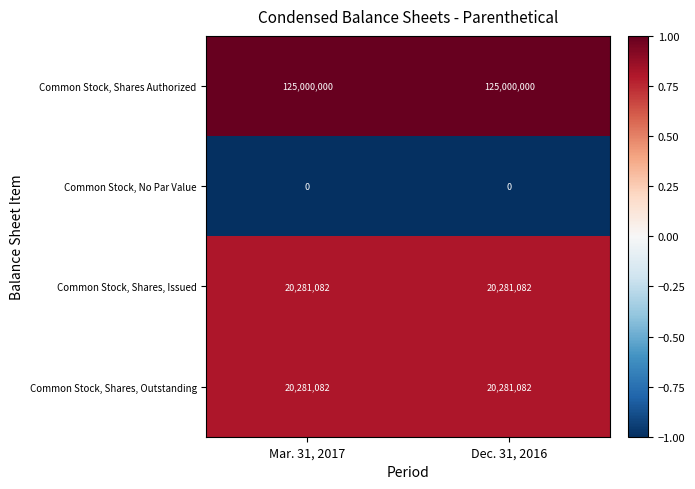

Reading right to left, list all the values displayed in this chart.

Common Stock, Shares Authorized: 125000000	125000000
Common Stock, No Par Value: 0	0
Common Stock, Shares, Issued: 20281082	20281082
Common Stock, Shares, Outstanding: 20281082	20281082